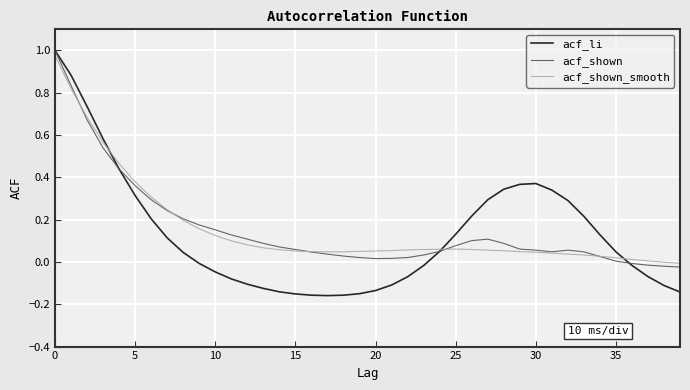

Which series has the largest range (max minus min)?

acf_li